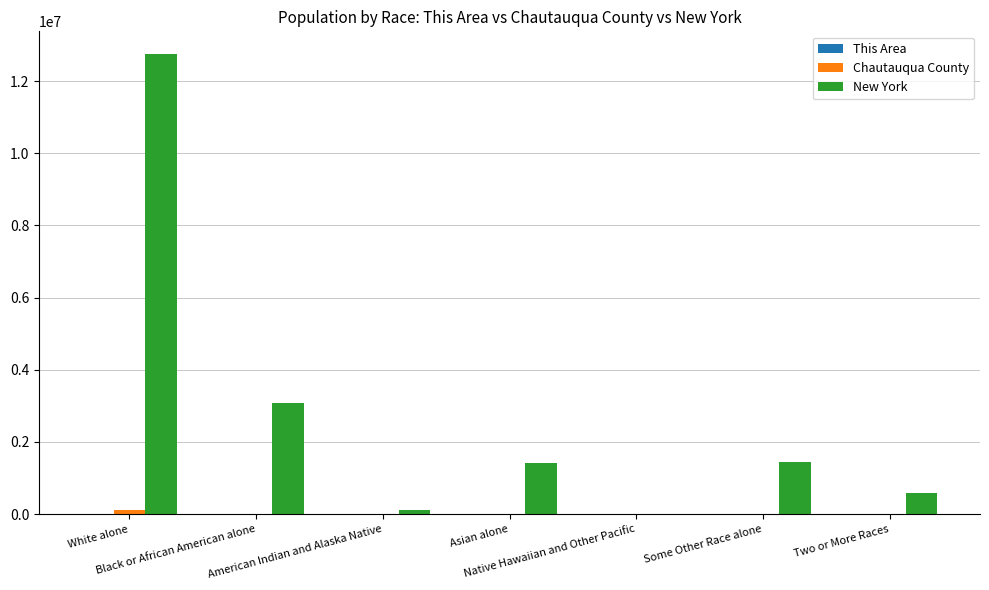

Which series has the largest total across all categories?

New York